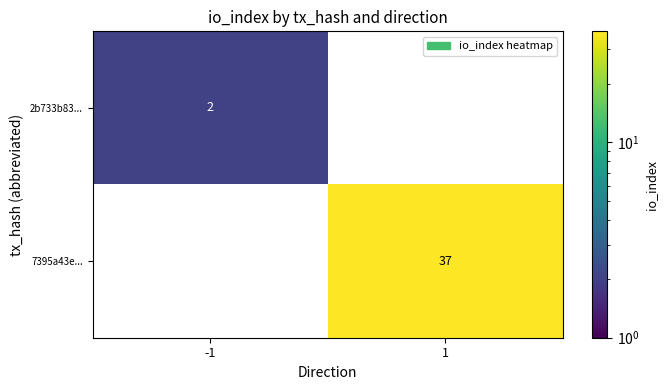

Is the value of 2b733b83... at -1 greater than the value of 7395a43e... at 1?

No